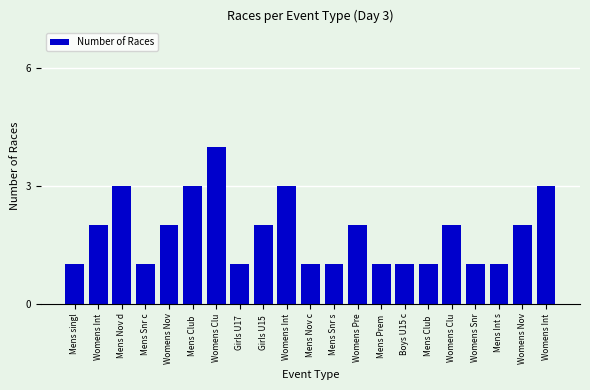

True or false: the data shows 3 at Mens Club .

True